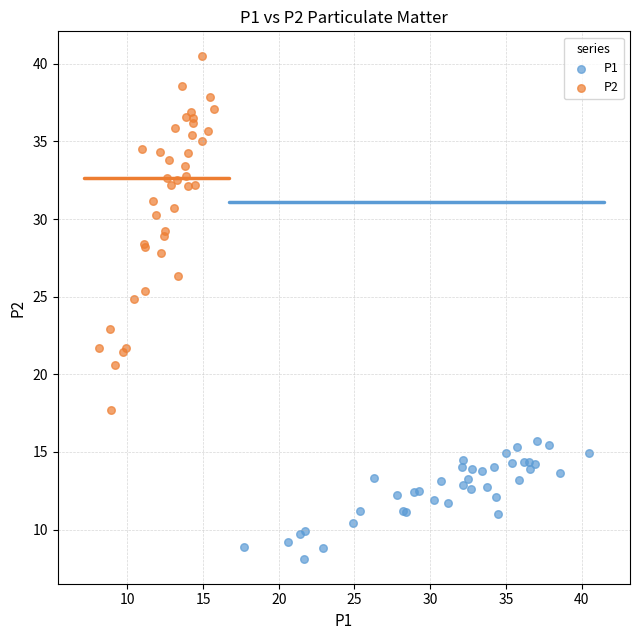

Which series contains the highest Y value?

P2